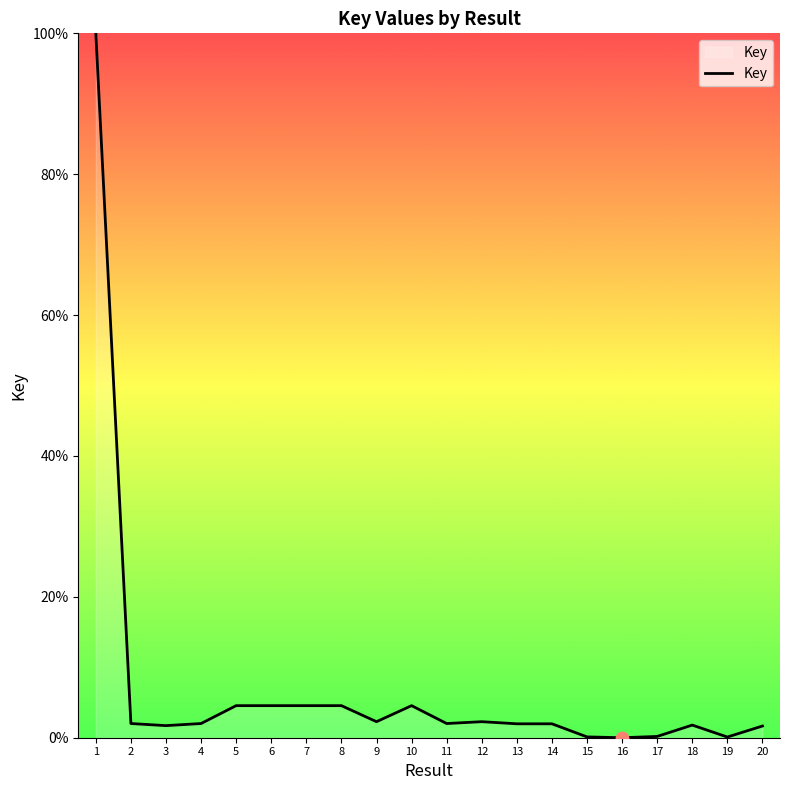

The chart shows a value of 0.1 at 19. True or false?

True